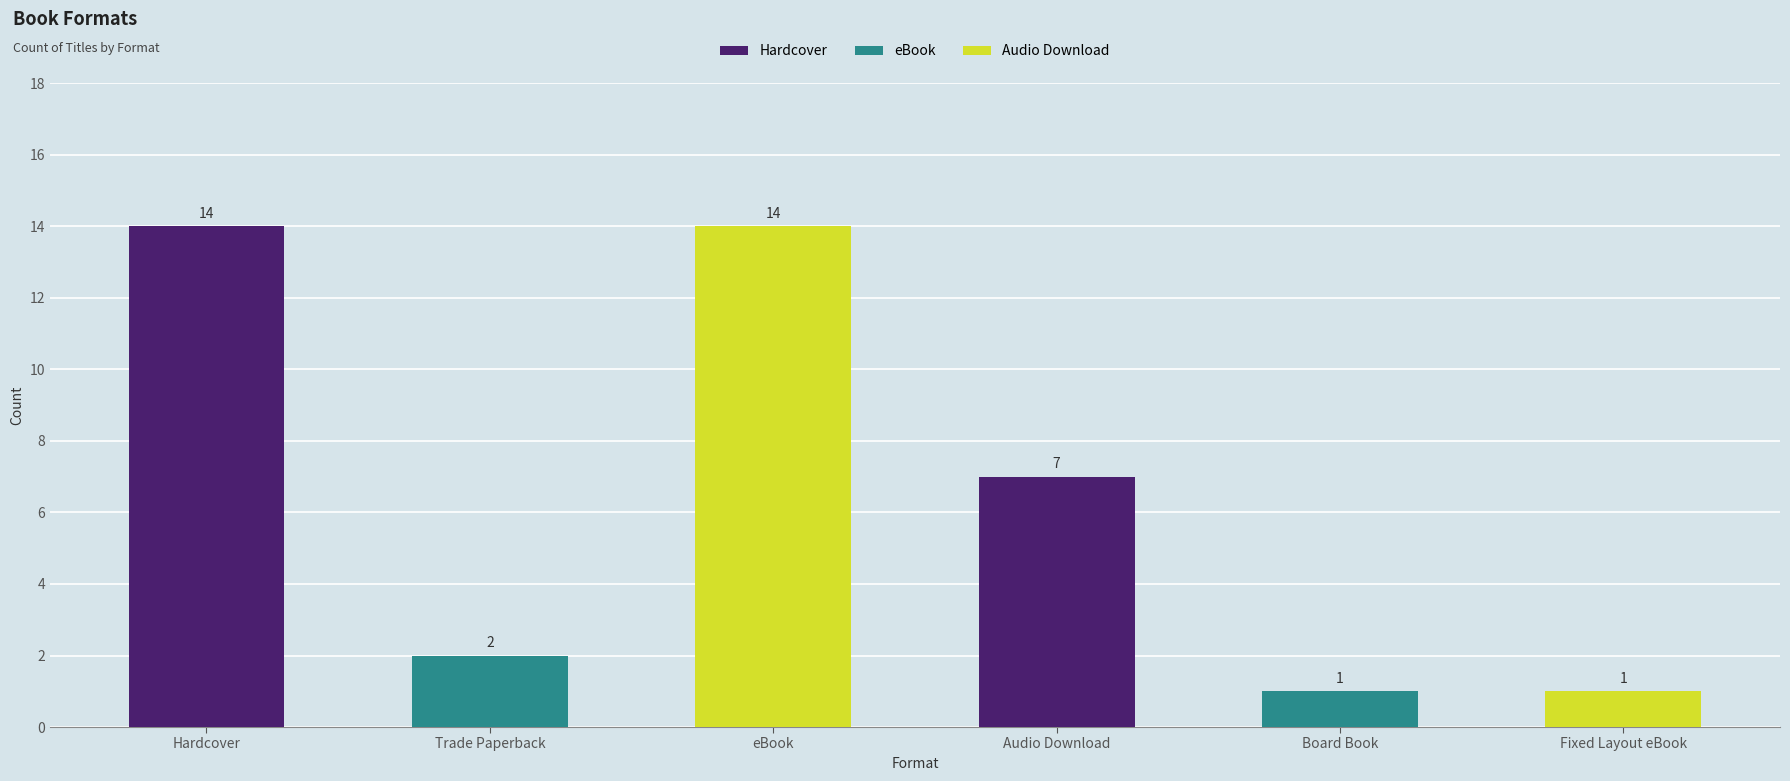

What is the change in value from eBook to Audio Download?

-7